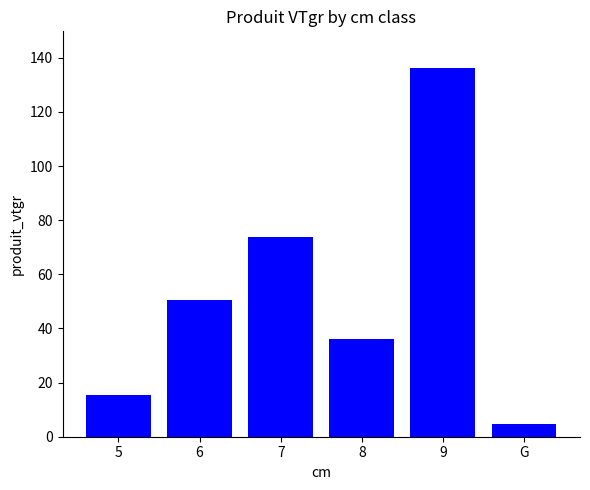

What is the sum of the values at 6 and 5?

66.3